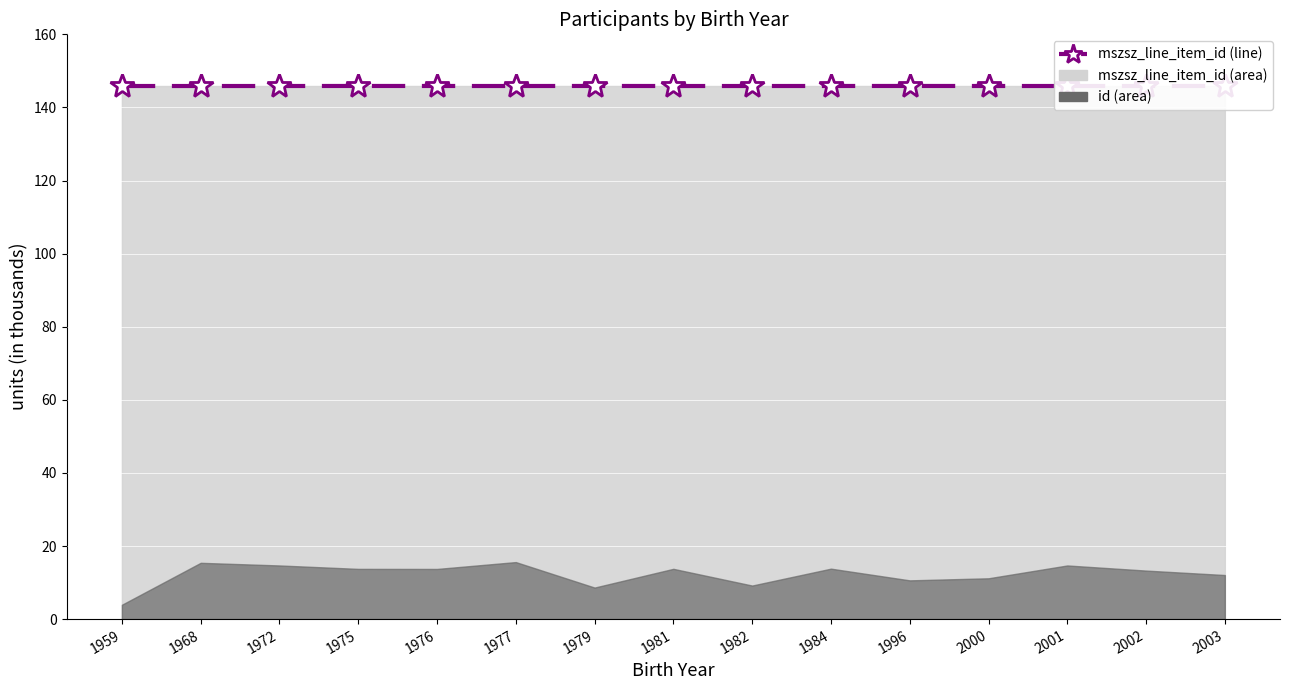

What is the maximum value shown in the chart?

145.9